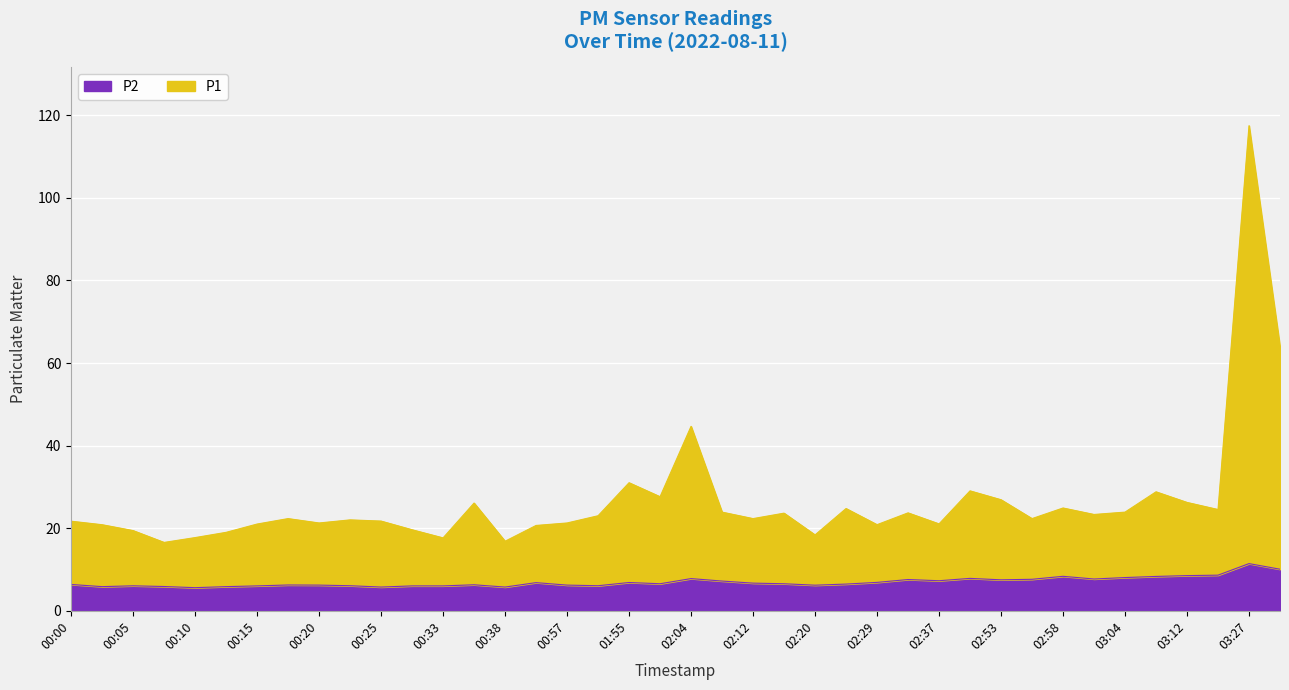

Which category has the highest value across all series?

03:27